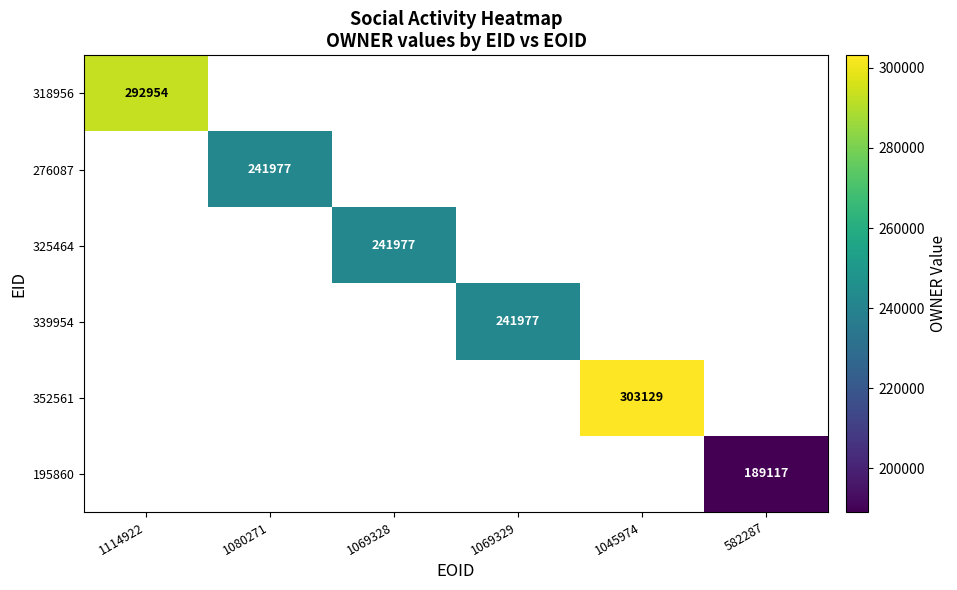

True or false: 276087 has a value of 241977 at 1080271.

True